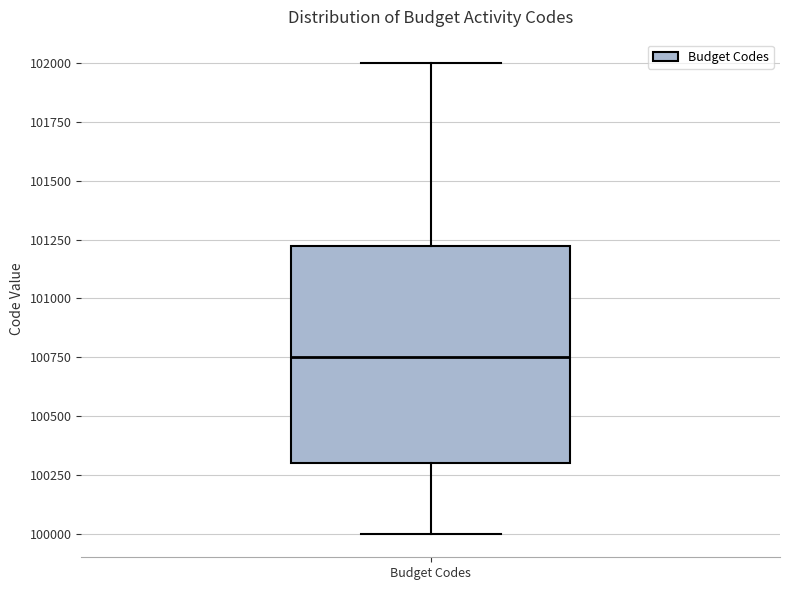

Where is the upper edge of the box for Budget Codes on the y-axis? The values are not printed on the chart, so give them approximately, as read against the axis.

101250